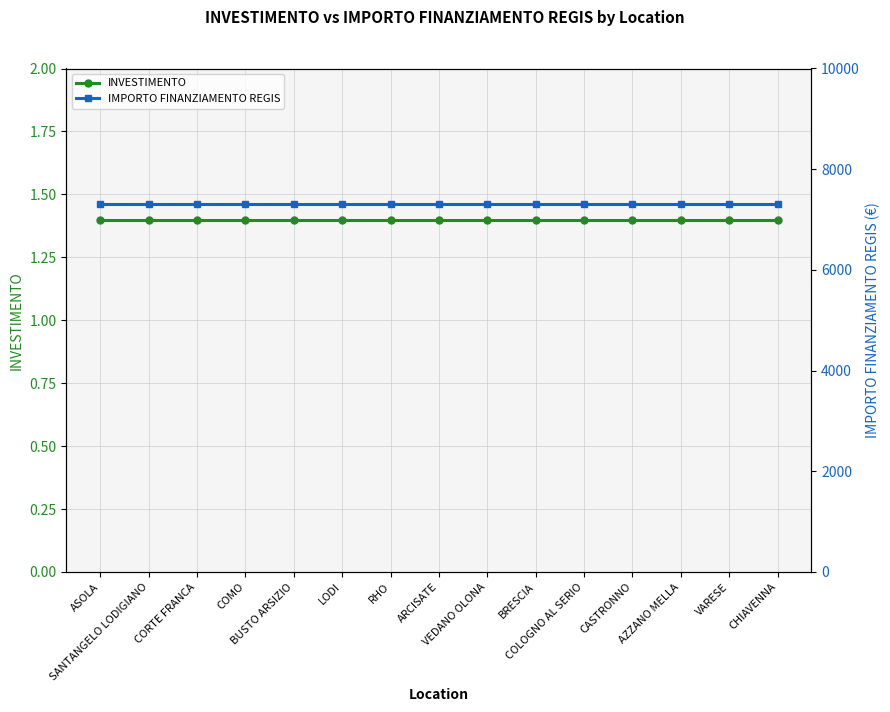

What are all the series names shown in the legend?

INVESTIMENTO, IMPORTO FINANZIAMENTO REGIS